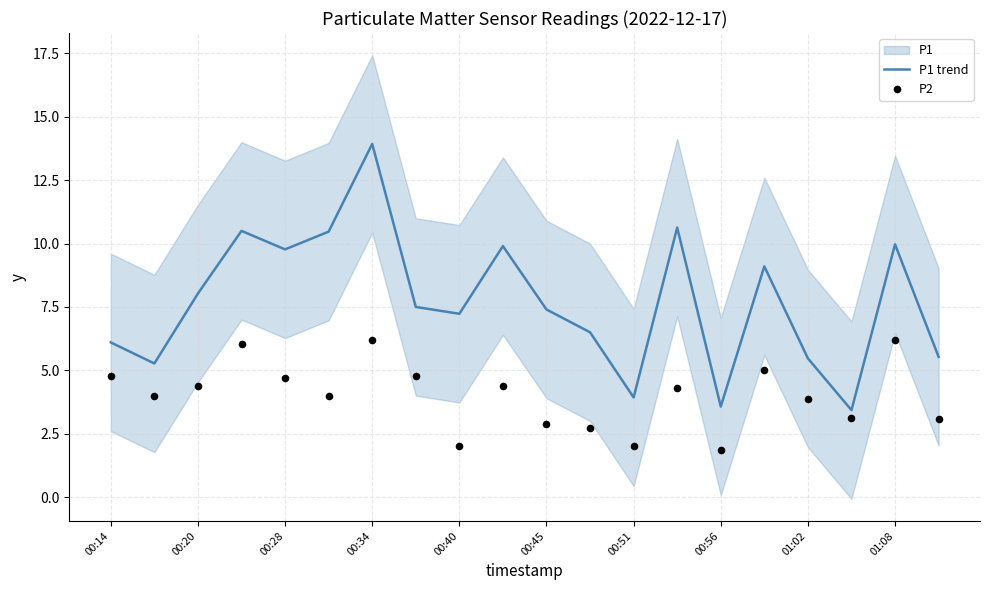

The value of P1 trend at 00:45 is 7.4. True or false?

True